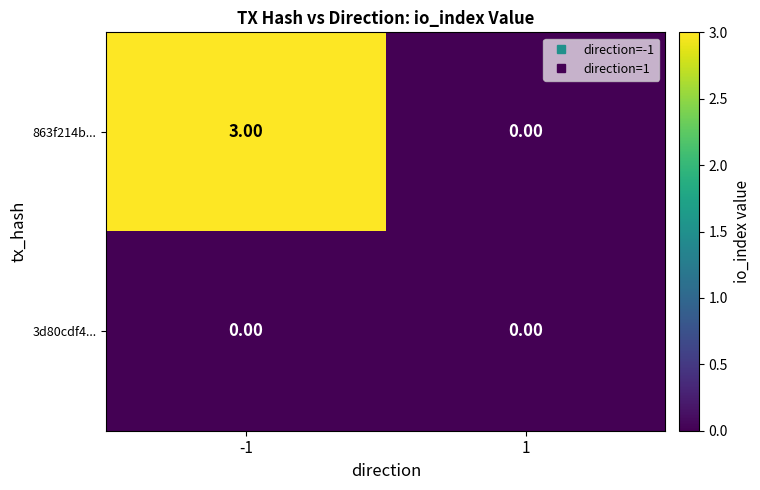

What is the sum of the 863f214b... values at 1 and -1?

3